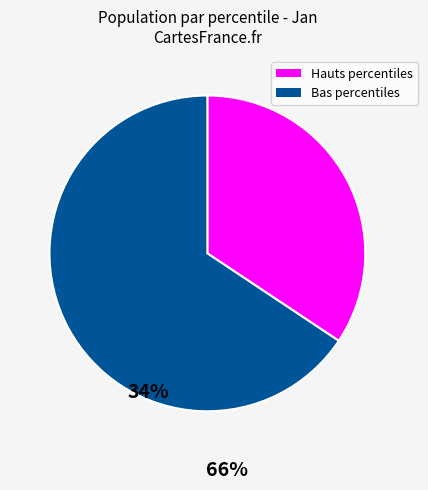

Rank the categories by value from highest to lowest.

Bas percentiles, Hauts percentiles